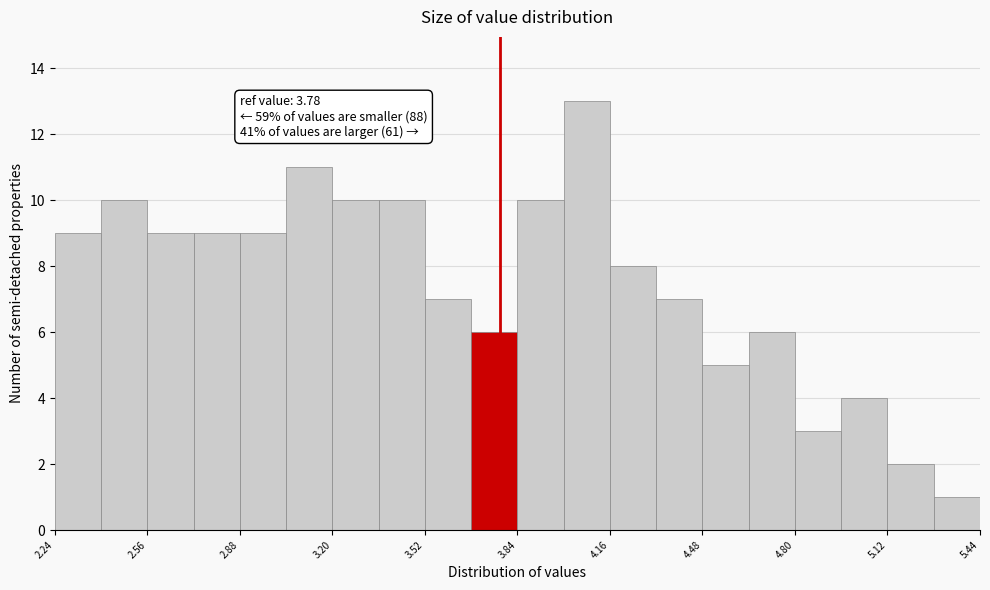

Read against the x-axis, roughly where is the centre of the tallest bar?

4.10